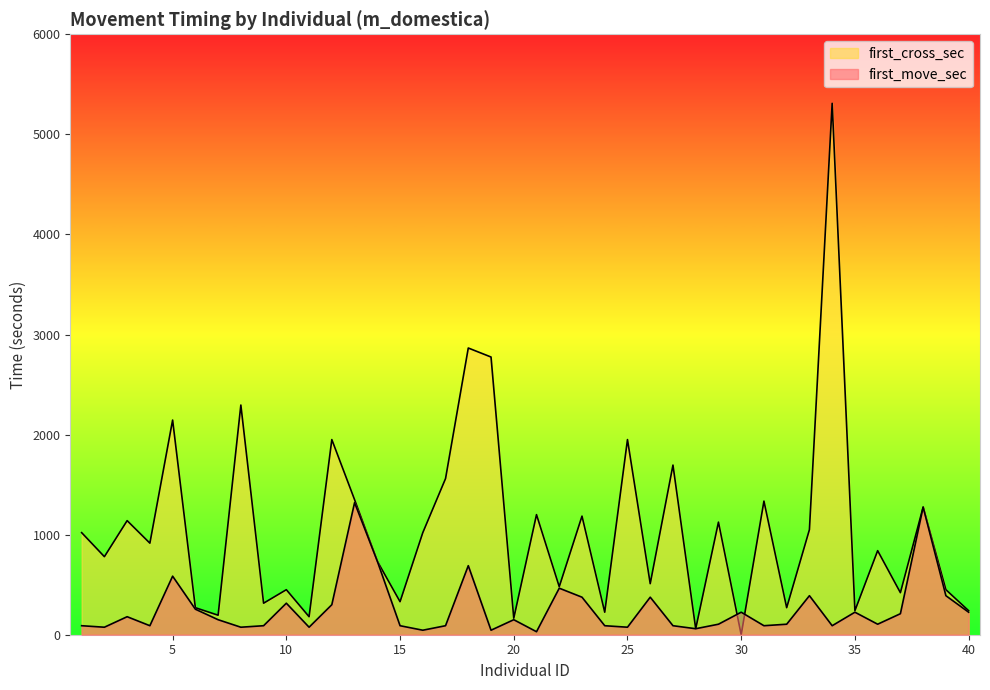

How many intersections are there between first_cross_sec and first_move_sec?

2